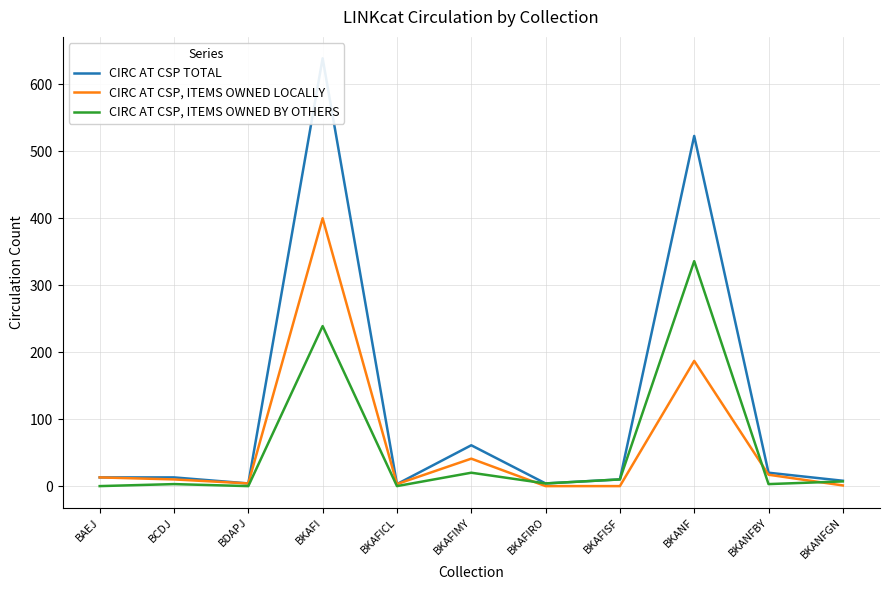

What is the label of the 9th point from the right?

BDAPJ